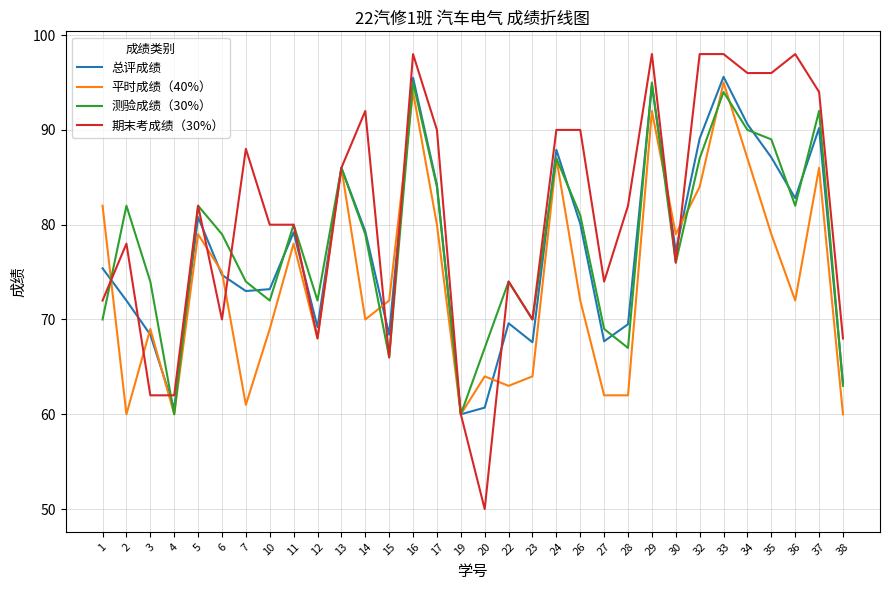

What is the difference between the second highest and second lowest values in the 期末考成绩（30%） series?

38.0